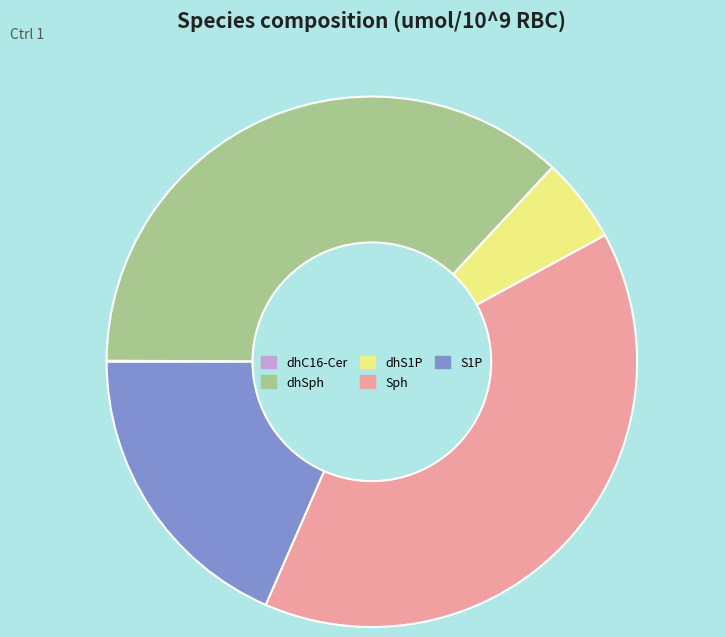

True or false: Sph accounts for 47% of the total.

False